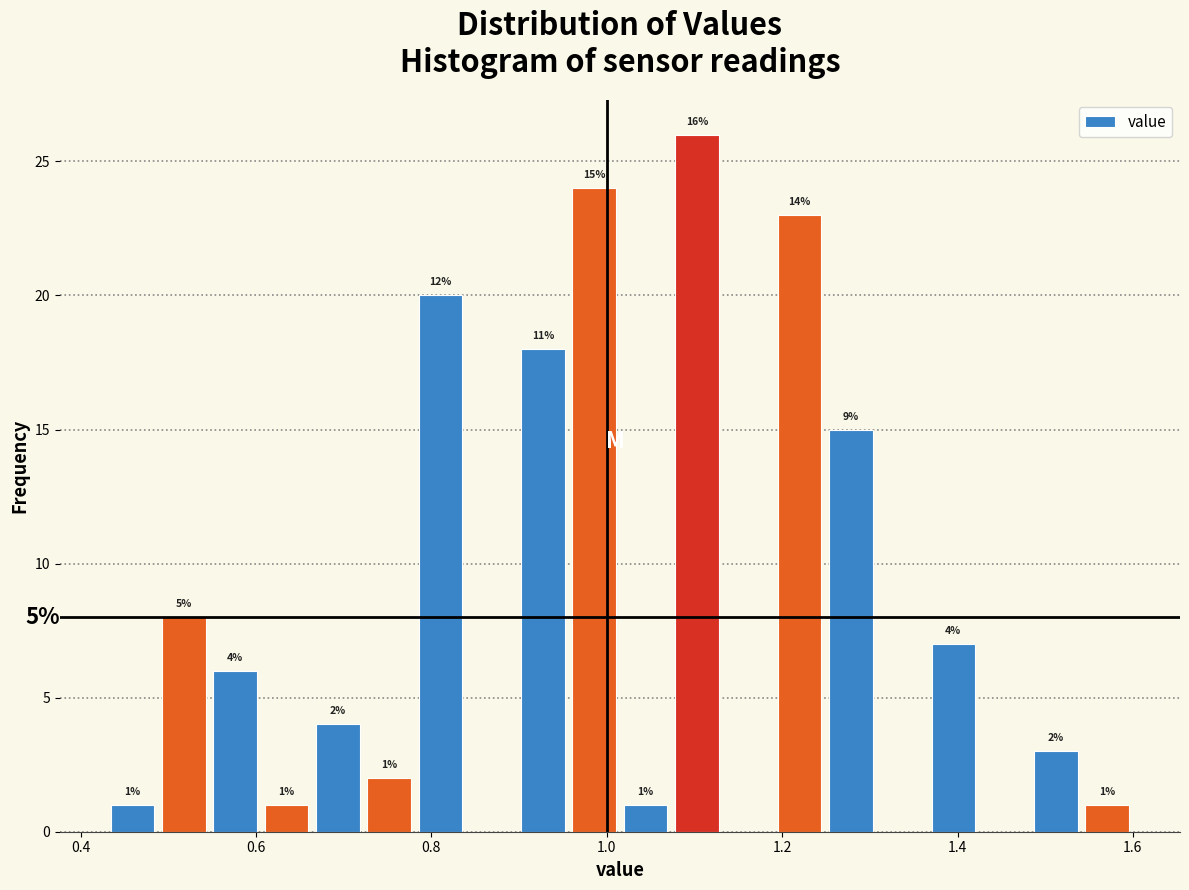

Read against the x-axis, roughly where is the centre of the tallest bar?

1.10